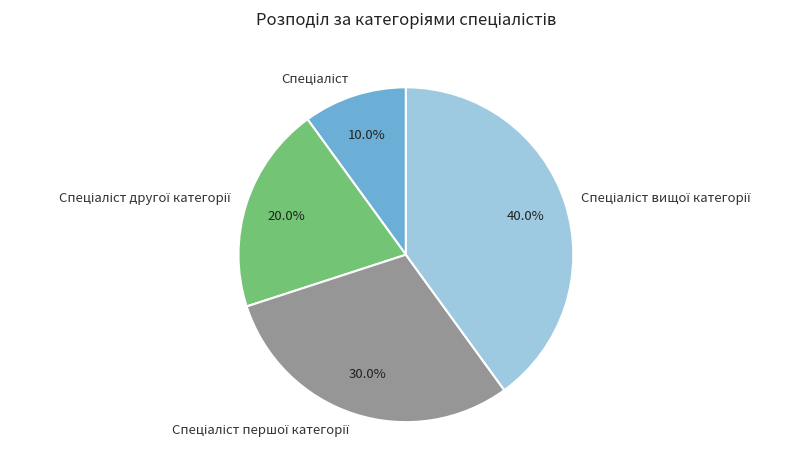

Does any single category account for the majority?

No